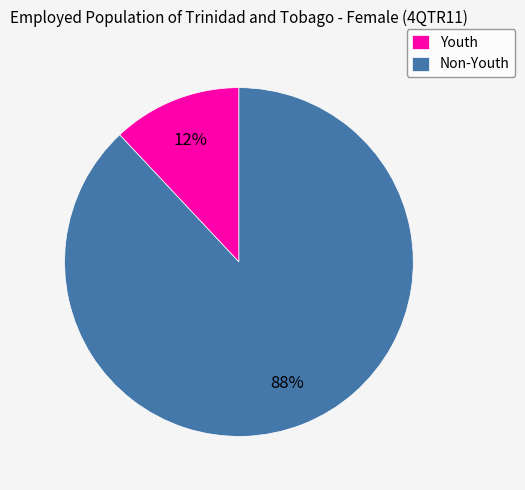

To the nearest percent, what is the difference between the largest and smallest slice percentages?

76%